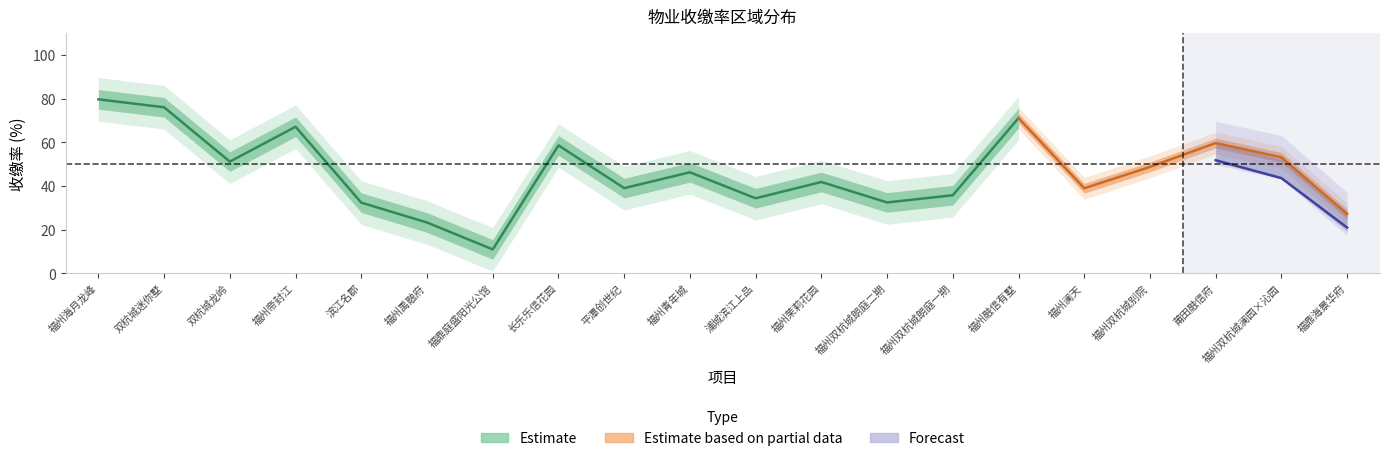

What is the difference between the 本年累计收缴率 values at 福鼎庭盛阳光公馆 and 福州澜天?

28.0